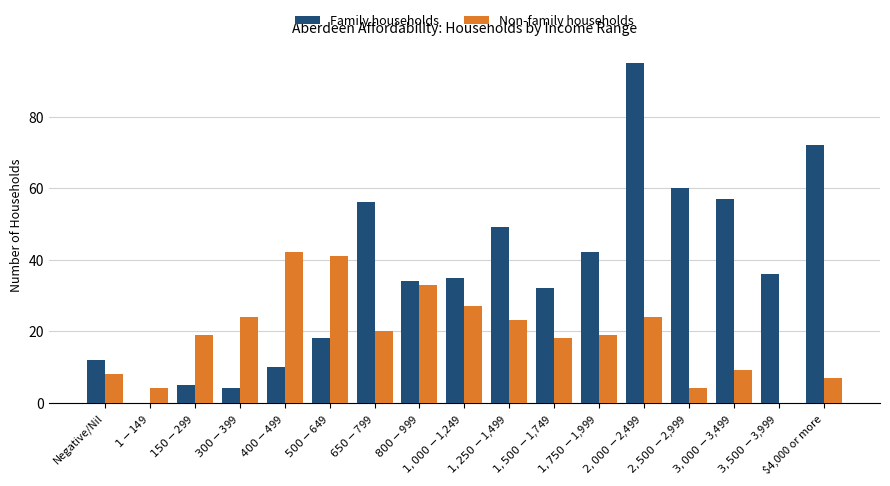

Are the bars horizontal?

No